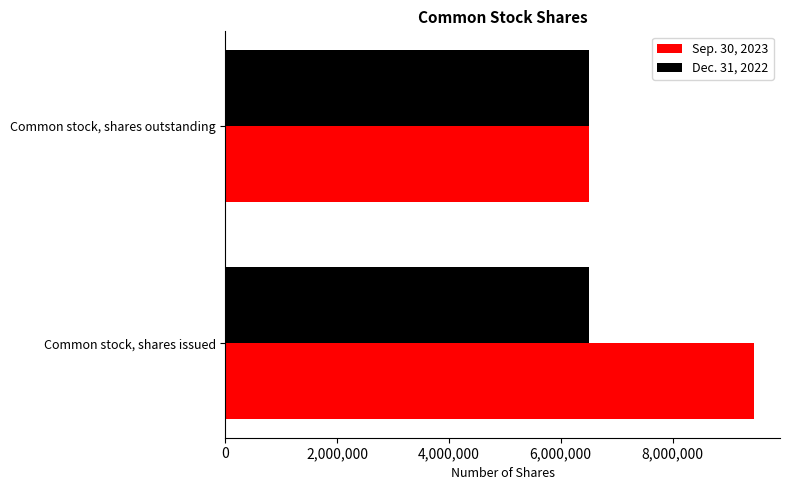

What is the total value across all series at Common stock, shares outstanding?

13000000